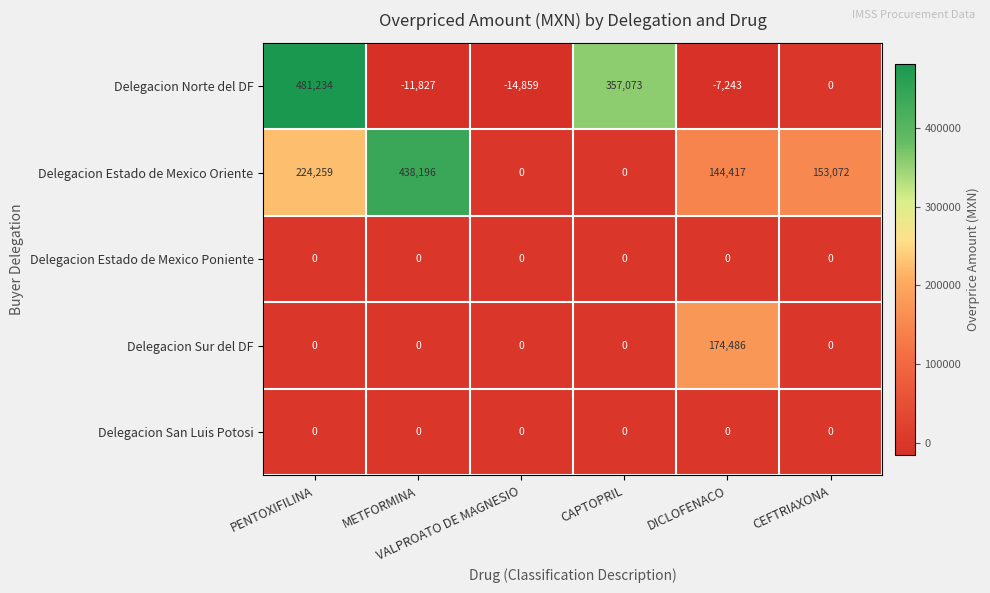

Count the Delegacion Estado de Mexico Oriente values in the range 0 to 224259.

5